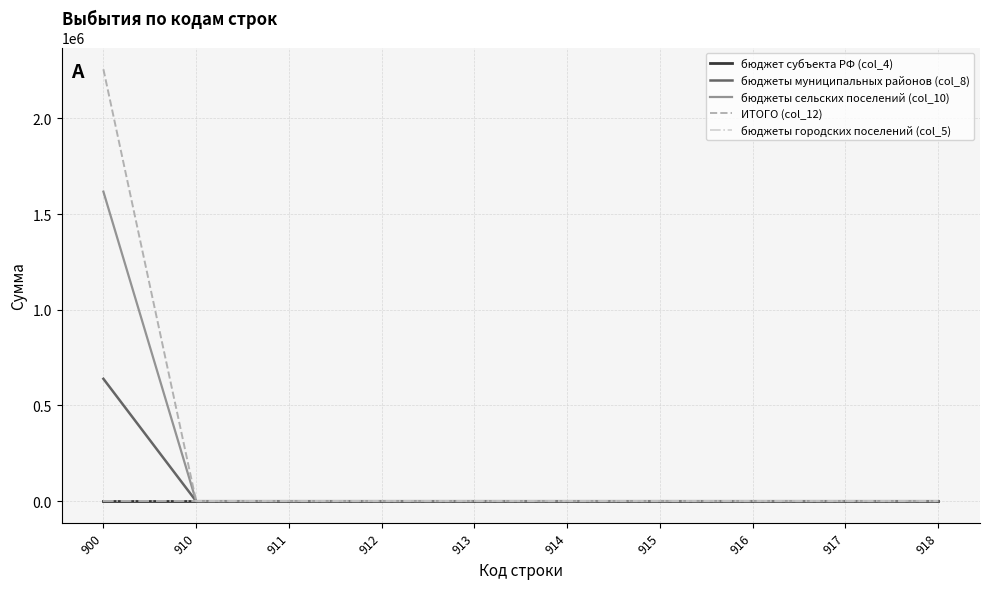

Reading right to left, transcribe all the data shown in this chart.

бюджет субъекта РФ (col_4): 918=0.0	917=0.0	916=0.0	915=0.0	914=0.0	913=0.0	912=0.0	911=0.0	910=0.0	900=0.0
бюджеты муниципальных районов (col_8): 918=0.0	917=0.0	916=0.0	915=0.0	914=0.0	913=0.0	912=0.0	911=0.0	910=0.0	900=639300.0
бюджеты сельских поселений (col_10): 918=0.0	917=0.0	916=0.0	915=0.0	914=0.0	913=0.0	912=0.0	911=0.0	910=0.0	900=1617052.8
ИТОГО (col_12): 918=0.0	917=0.0	916=0.0	915=0.0	914=0.0	913=0.0	912=0.0	911=0.0	910=0.0	900=2256352.8
бюджеты городских поселений (col_5): 918=0.0	917=0.0	916=0.0	915=0.0	914=0.0	913=0.0	912=0.0	911=0.0	910=0.0	900=0.0